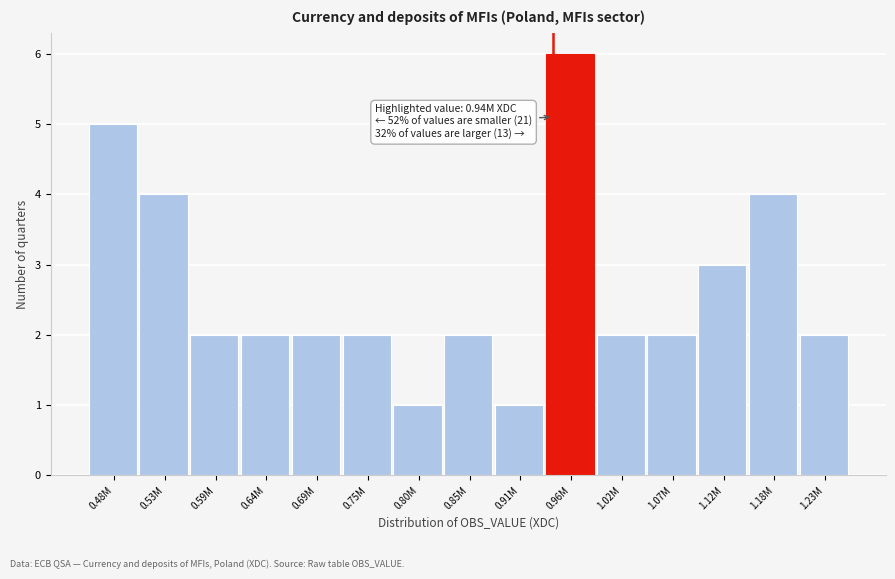

Reading right to left, what are all the values shown in this chart?

1.23M=2	1.18M=4	1.12M=3	1.07M=2	1.02M=2	0.96M=6	0.91M=1	0.85M=2	0.80M=1	0.75M=2	0.69M=2	0.64M=2	0.59M=2	0.53M=4	0.48M=5